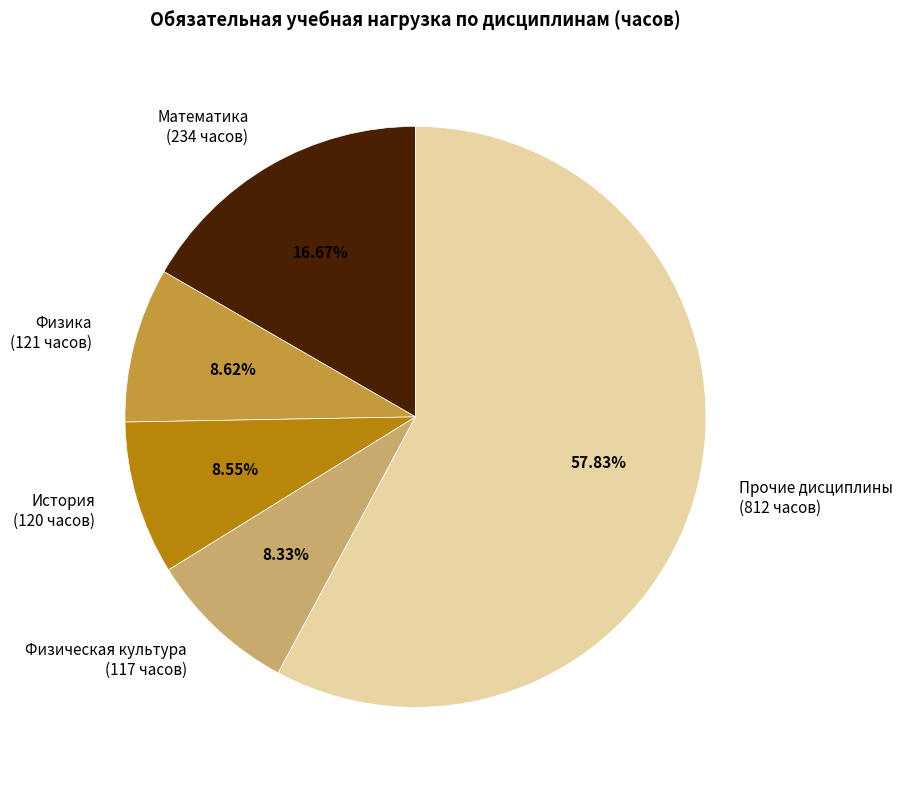

Count the number of slices in the pie.

5